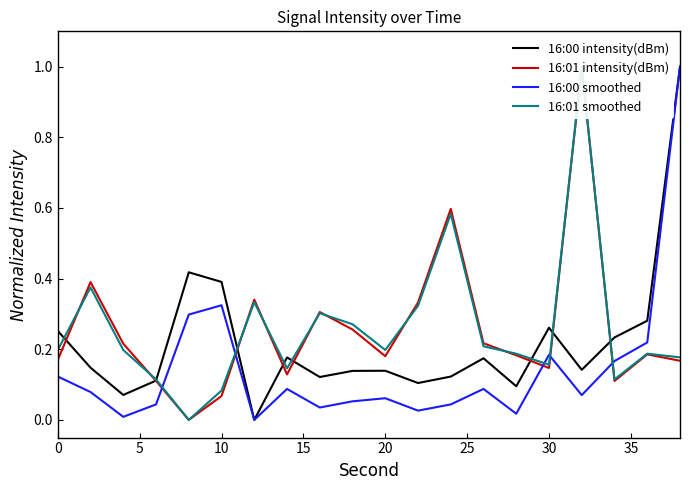

How many interior local peaks does the 16:01 intensity(dBm) series have?

6